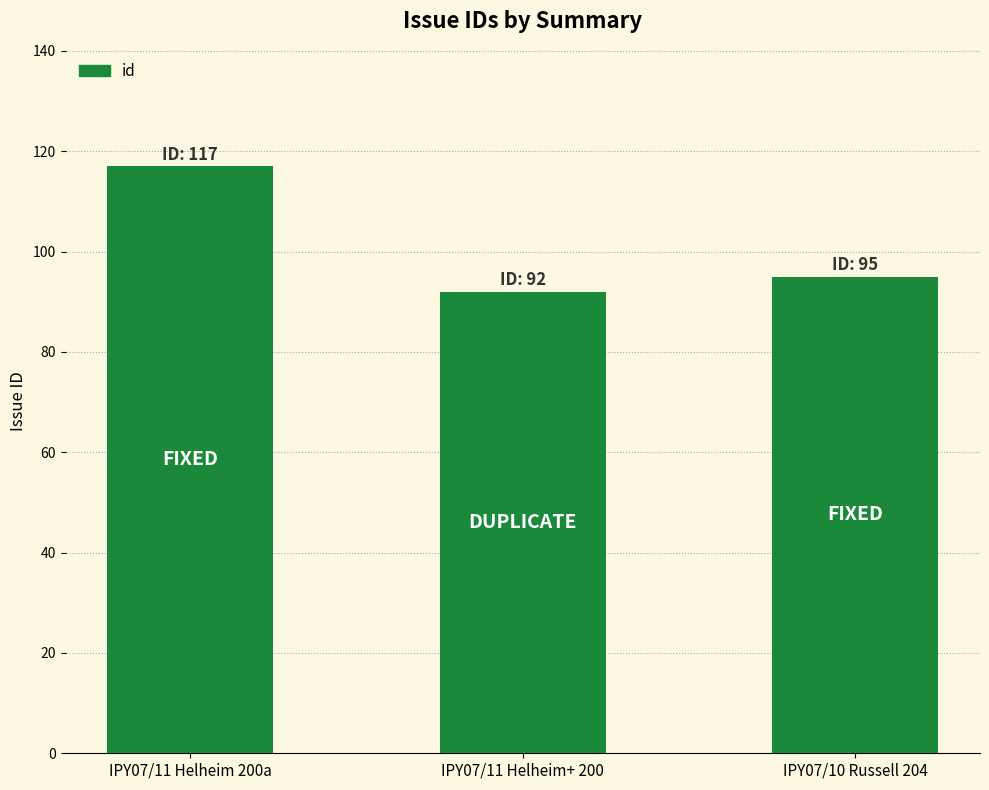

What is the sum of all values?

304